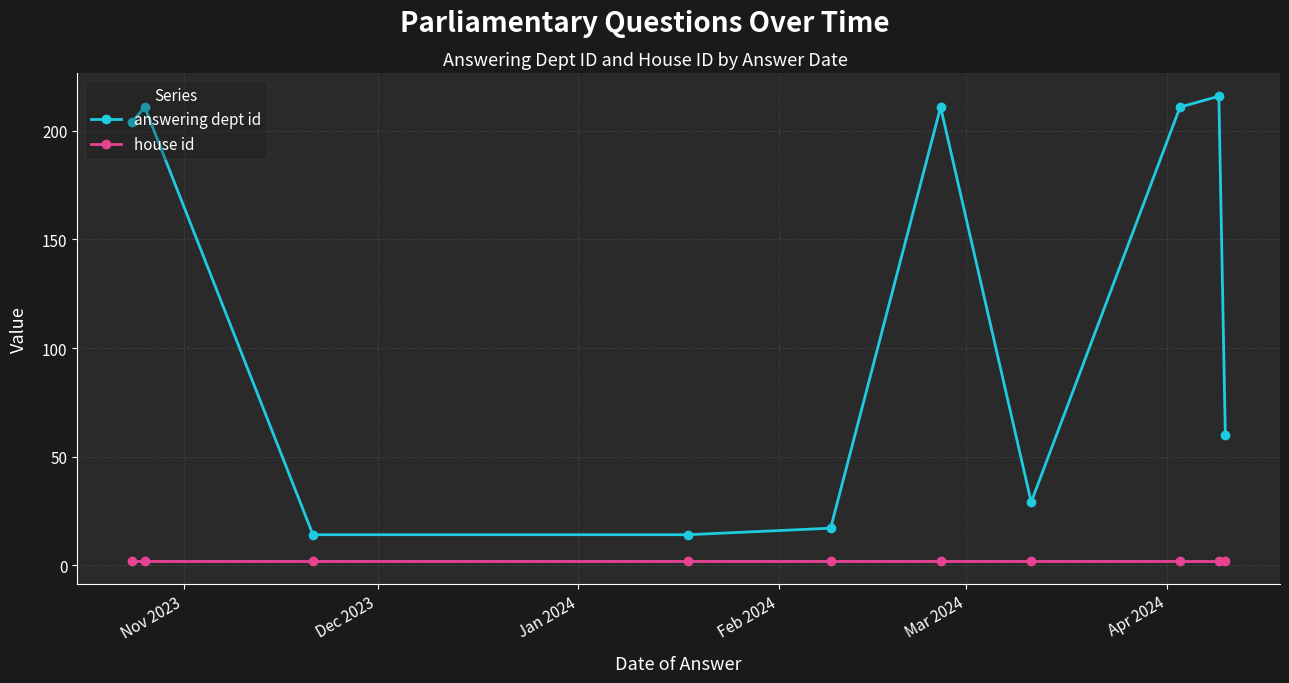

What is the highest value of the house id series?

2